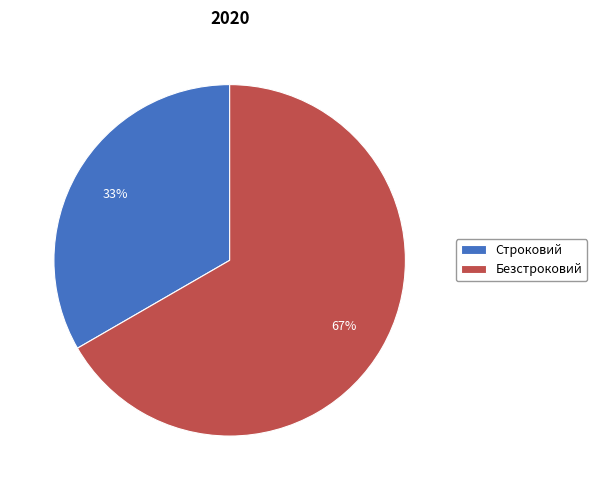

Is it true that Строковий is 44% of the pie?

False